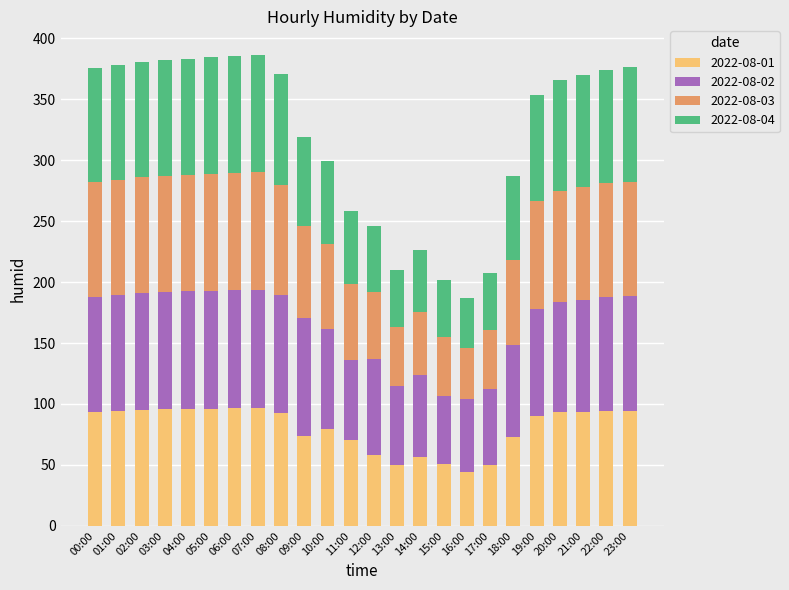

The value of 2022-08-01 at 06:00 is 96.3. True or false?

True